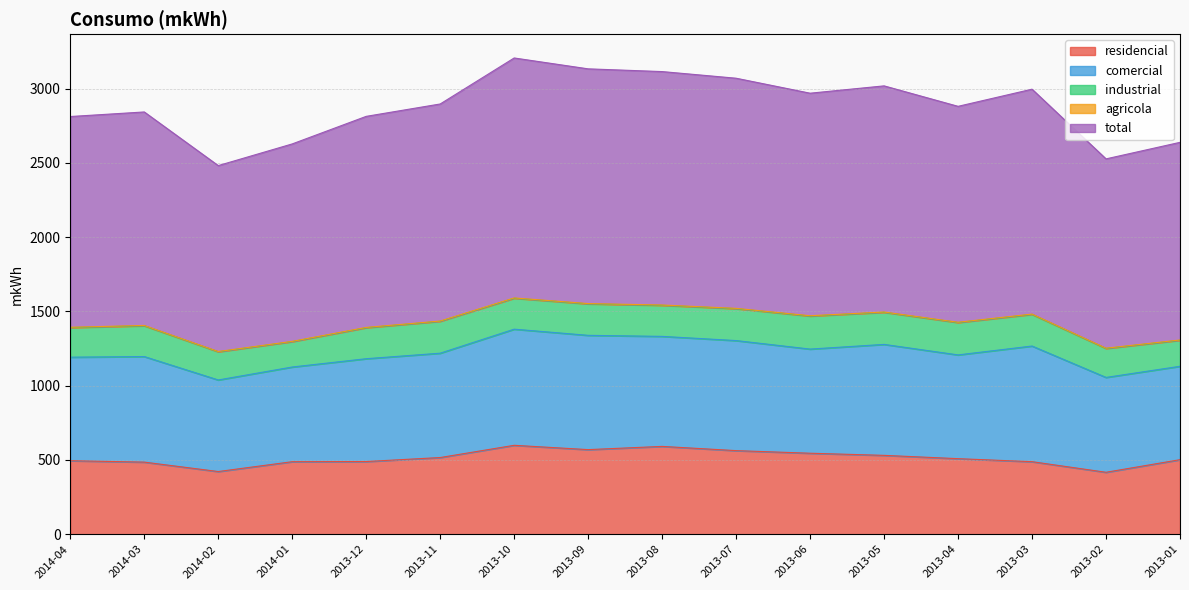

What is the difference between the industrial values at 2013-09 and 2013-06?

10.4